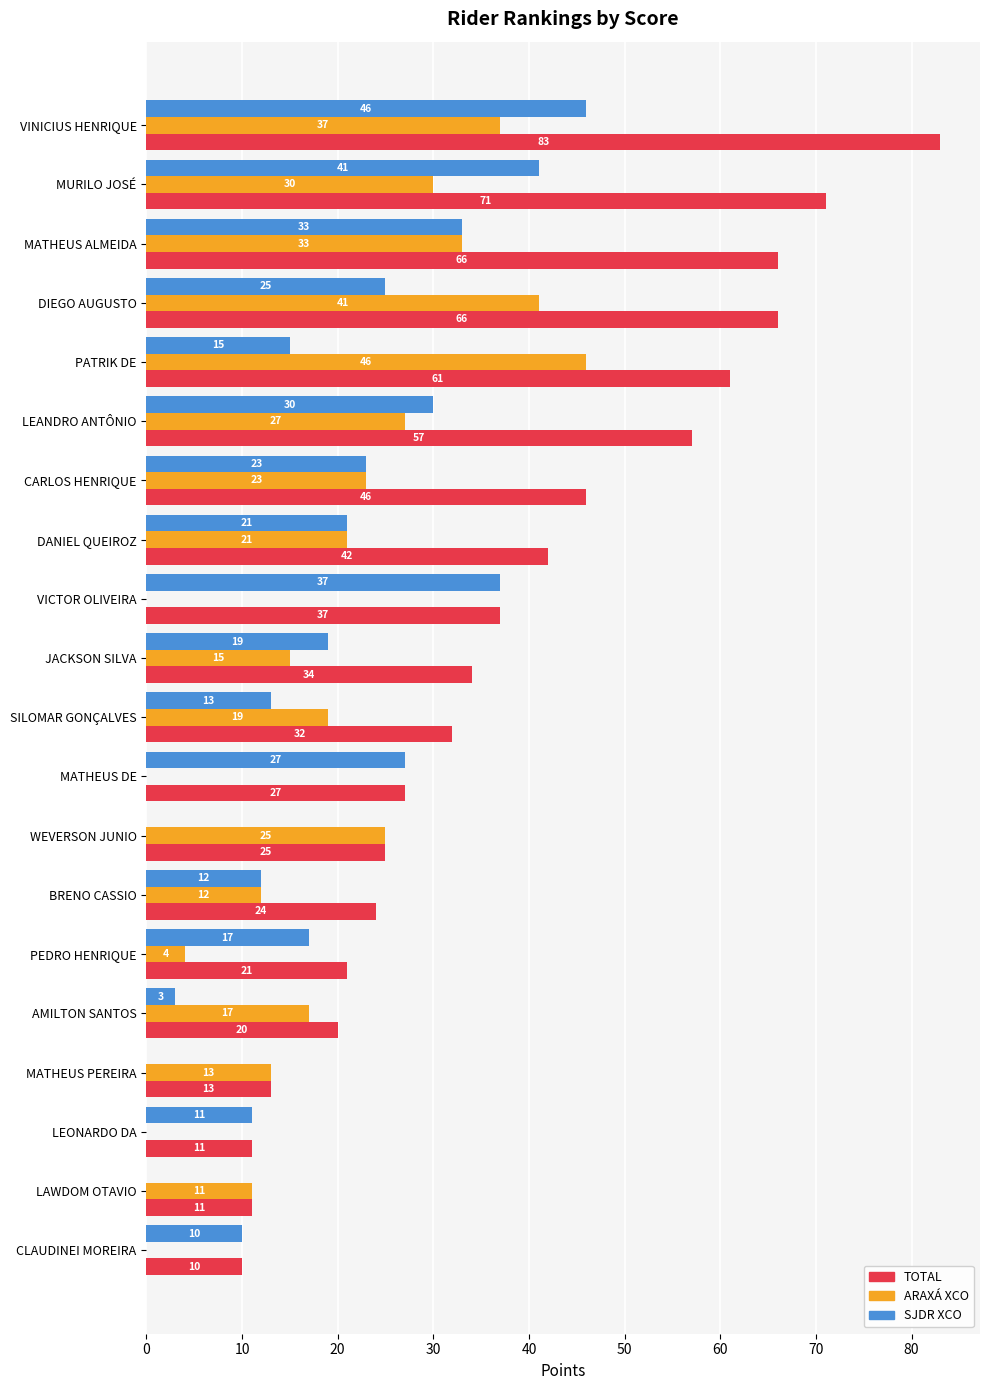

Which series has the largest range (max minus min)?

TOTAL